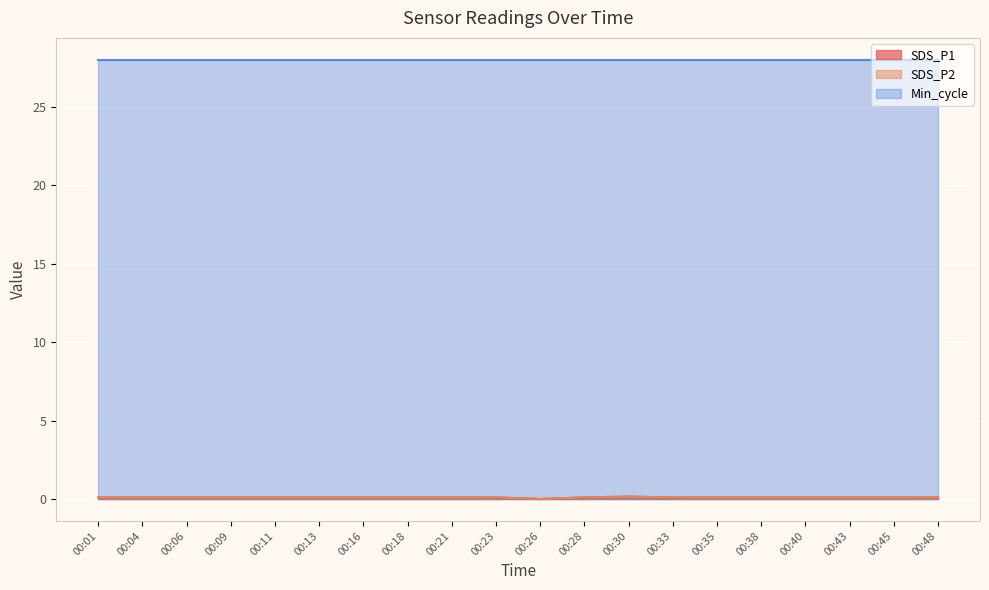

True or false: SDS_P1 and SDS_P2 cross at least once.

False